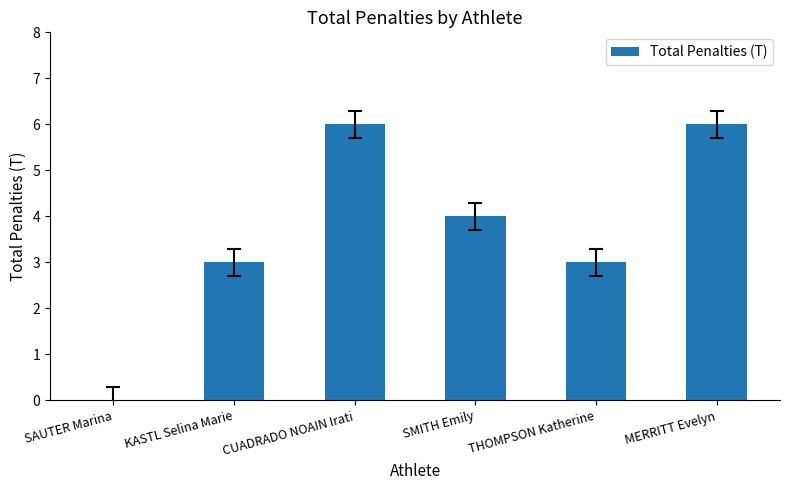

What is the maximum value shown in the chart?

6